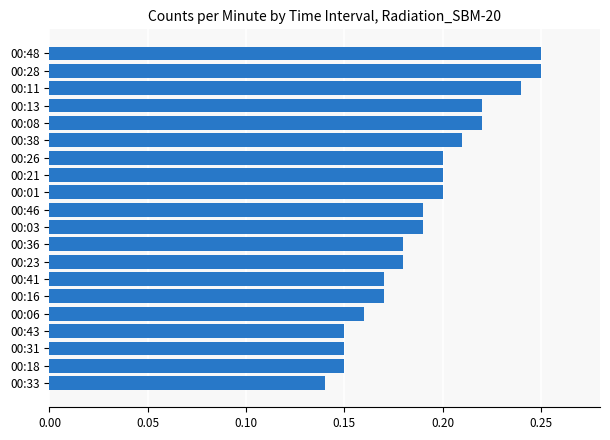

True or false: the data shows 0.2 at 00:38.

True